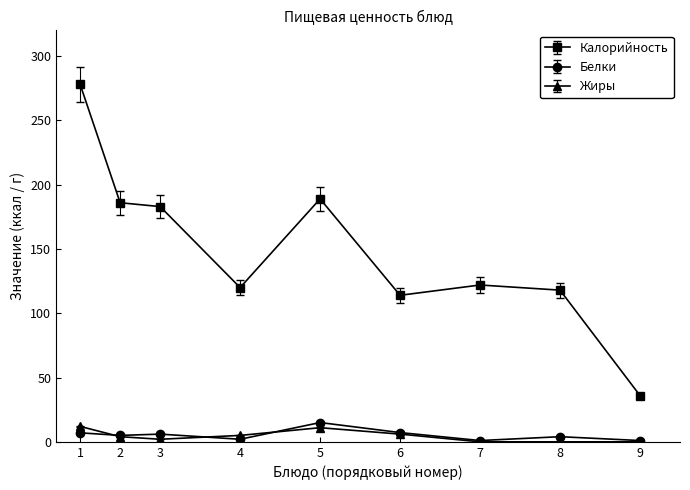

Is the value of Калорийность at 9 greater than the value of Жиры at 9?

Yes